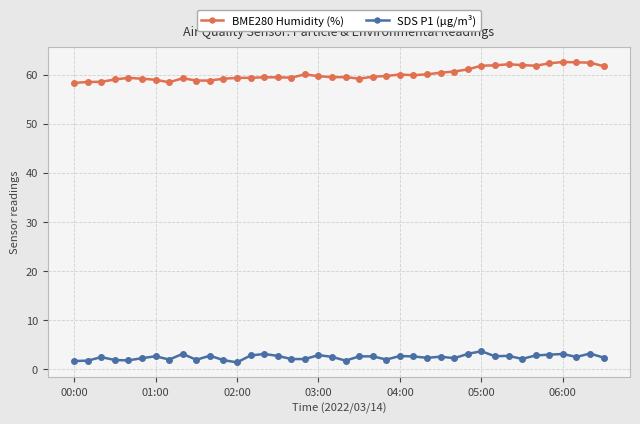

Rank the series by their maximum value, from highest to lowest.

BME280 Humidity (%), SDS P1 (µg/m³)